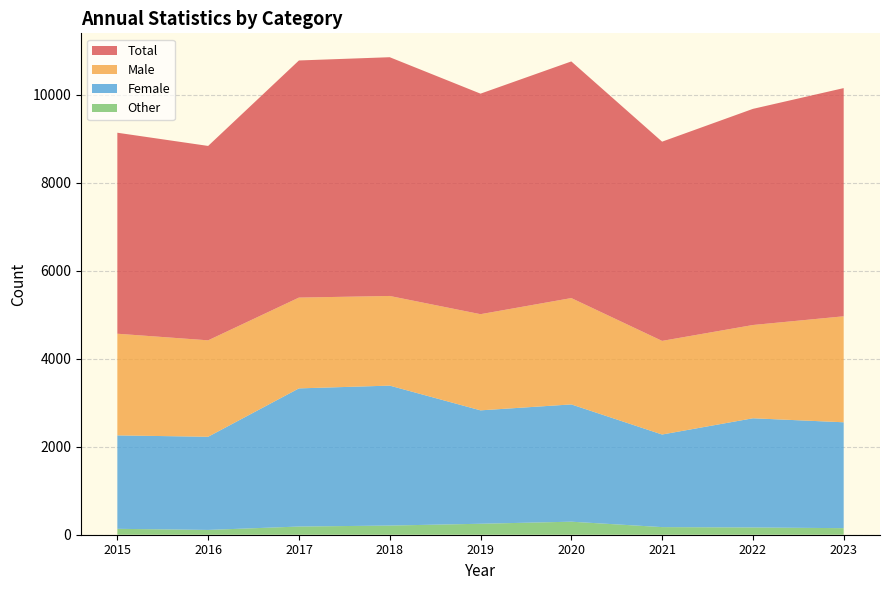

Reading left to right, list all the values displayed in this chart.

Total: 4567	4417	5388	5425	5011	5377	4527	4911	5185
Male: 2310	2191	2063	2037	2185	2416	2127	2119	2408
Female: 2123	2117	3139	3180	2577	2665	2104	2481	2406
Other: 134	109	186	208	249	296	173	165	149